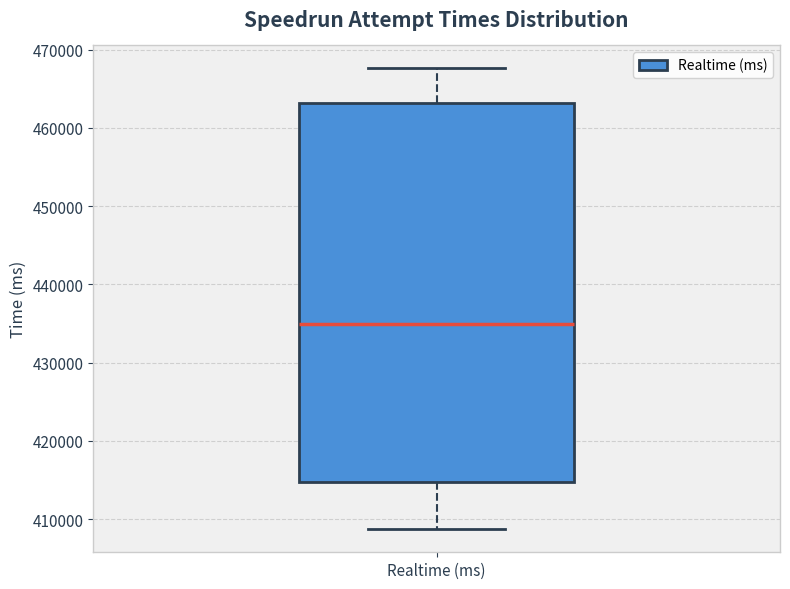

Transcribe this box plot: give where the median line is, the range the box spans, and where the two whiskers end, as read against the y-axis. The values are not printed on the chart, so give them approximately, as read against the axis.

median 435000, box 415000 to 463000, whiskers 409000 to 468000